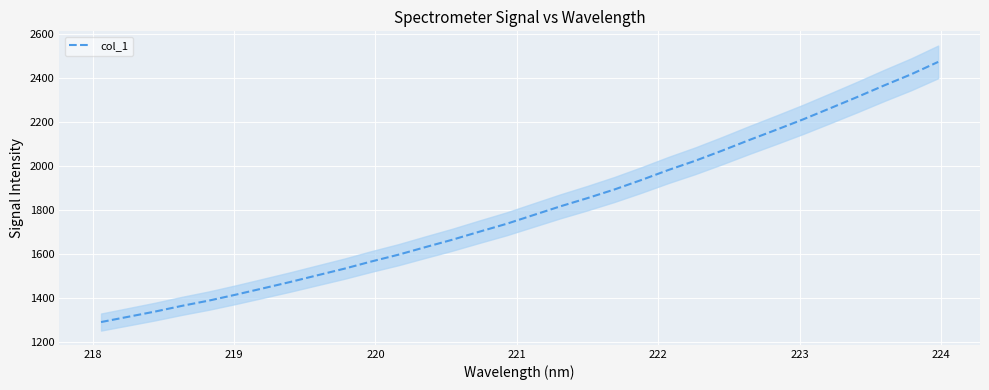

What is the average value?

1802.9